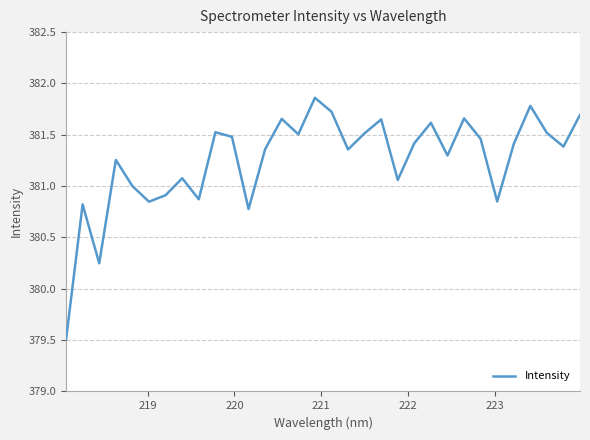

What is the smallest value displayed?

379.5